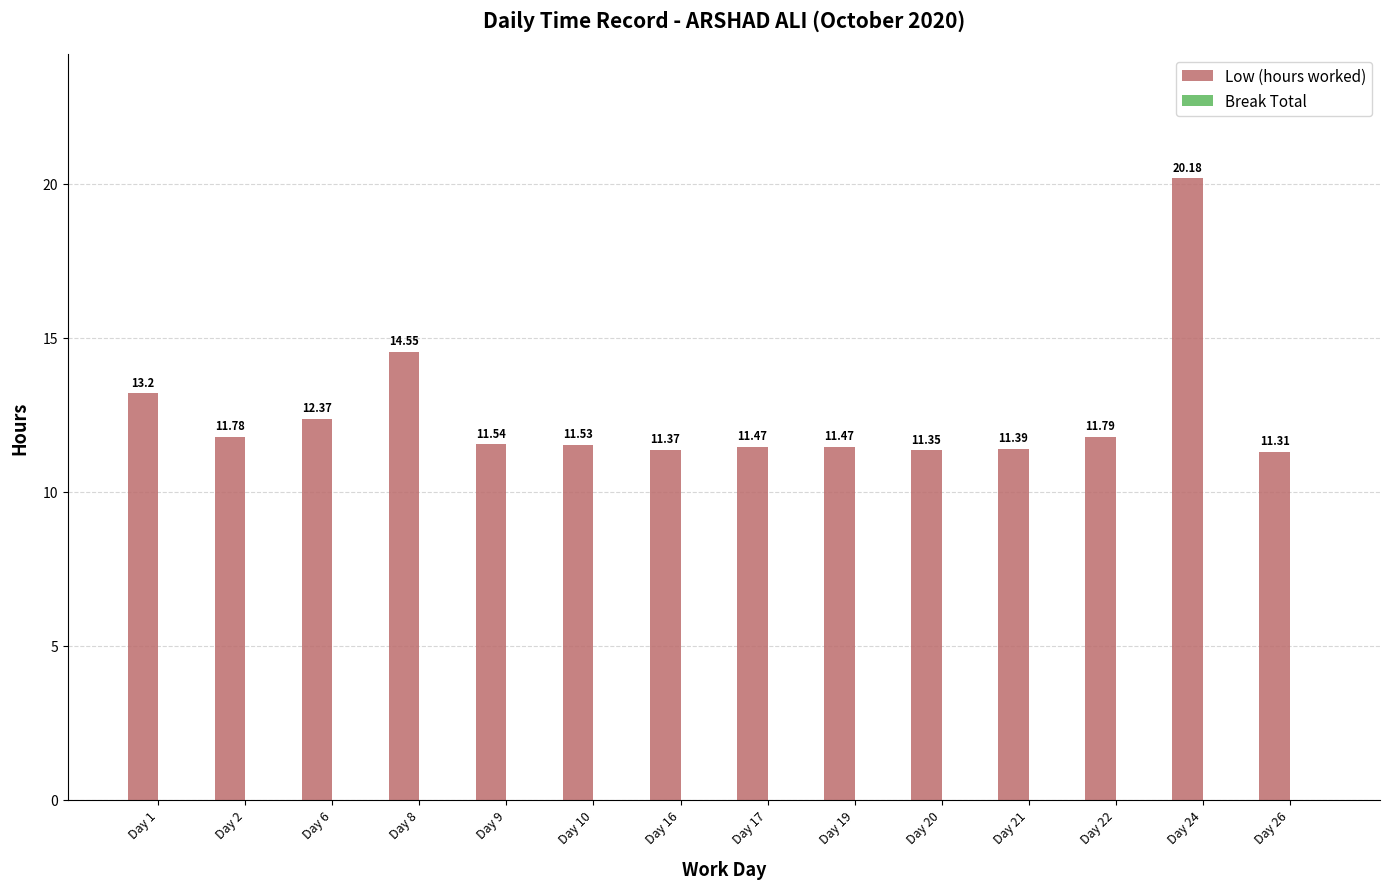

Between Day 6 and Day 1, which is larger?

Day 1